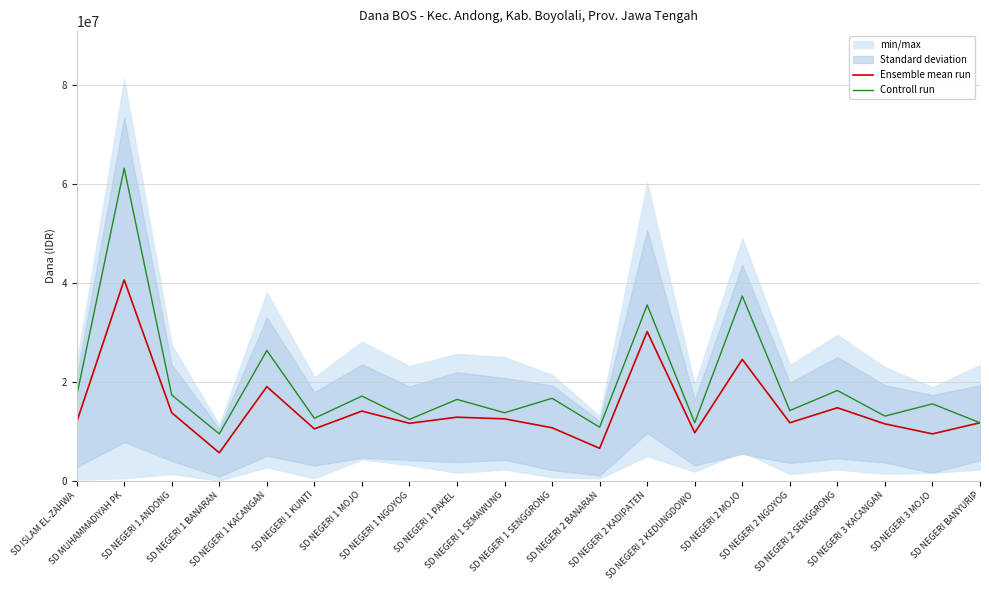

What is the sum of all Ensemble mean run values?

292837500